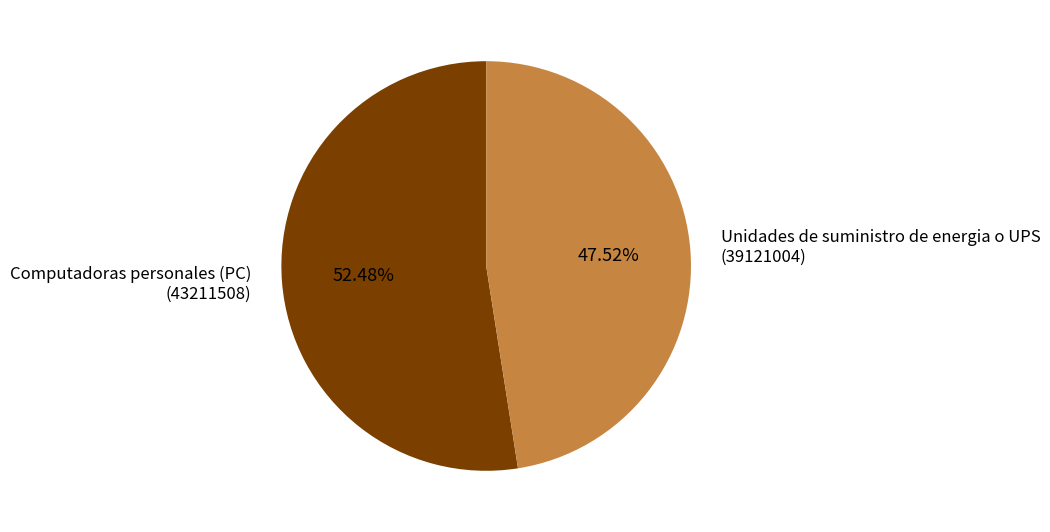

Which category has the biggest portion of the pie?

Computadoras personales (PC) (43211508)